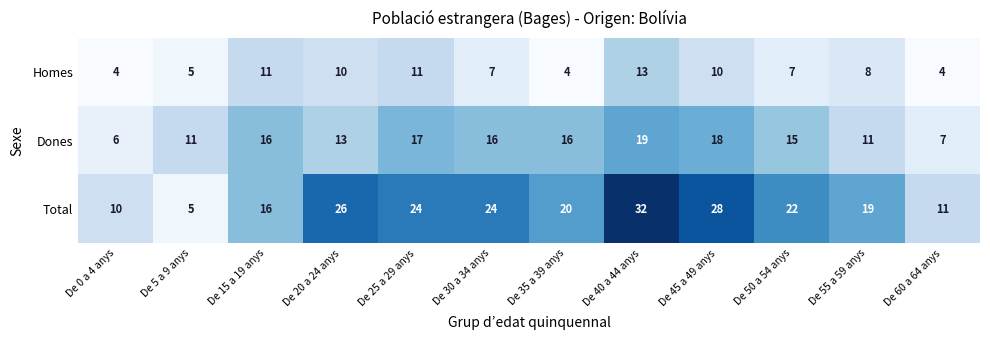

The value of Dones at De 25 a 29 anys is 28. True or false?

False